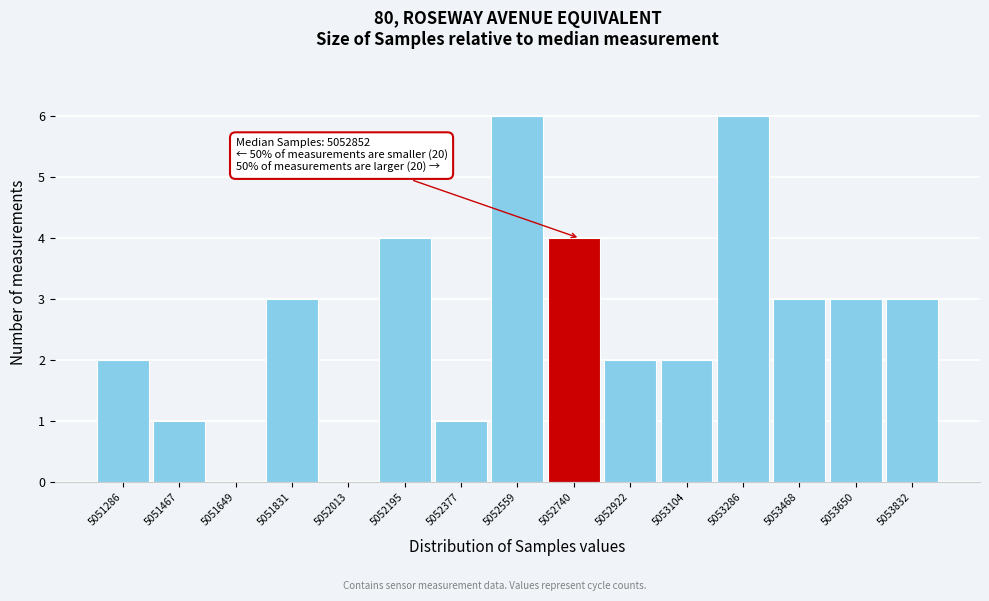

Reading left to right, list all the values displayed in this chart.

5051286=2	5051467=1	5051649=0	5051831=3	5052013=0	5052195=4	5052377=1	5052559=6	5052740=4	5052922=2	5053104=2	5053286=6	5053468=3	5053650=3	5053832=3